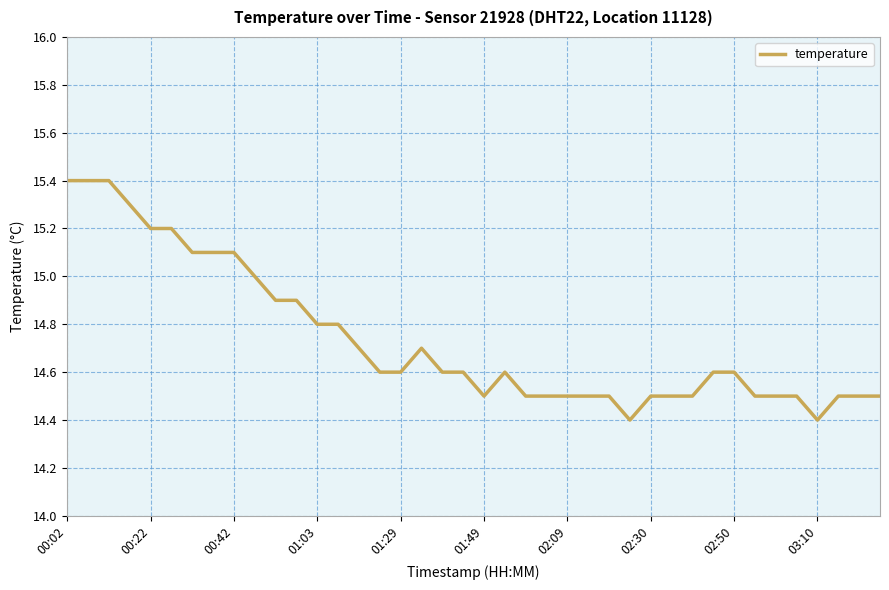

What is the difference between the maximum and minimum values?

1.0